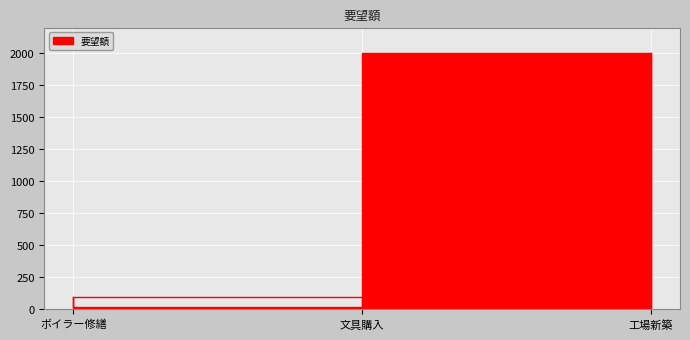

List the labels in order of value, smallest first.

文具購入, ボイラー修繕, 工場新築